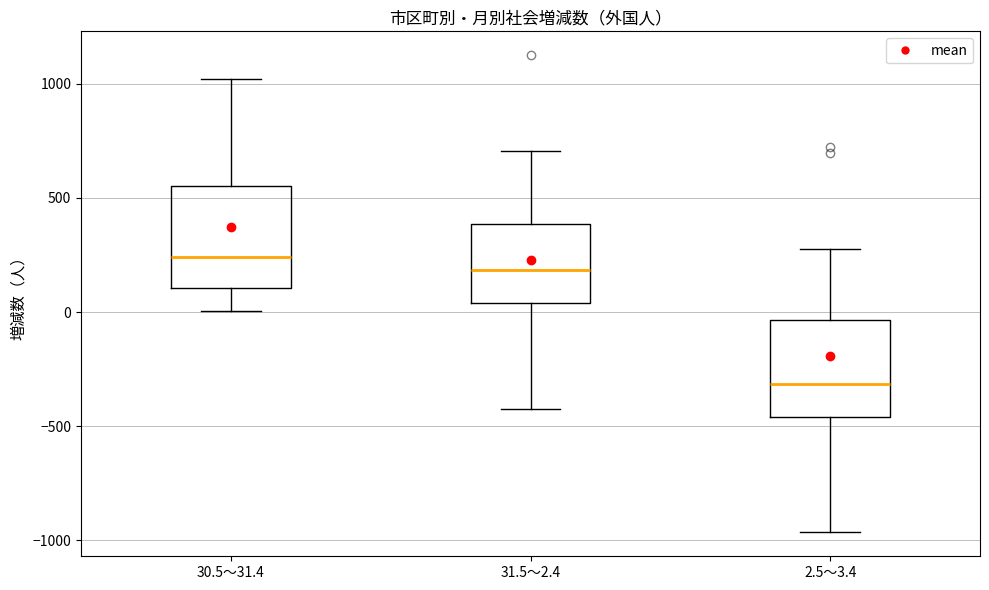

Where does the upper whisker of the box for 31.5～2.4 end on the y-axis? The values are not printed on the chart, so give them approximately, as read against the axis.

700